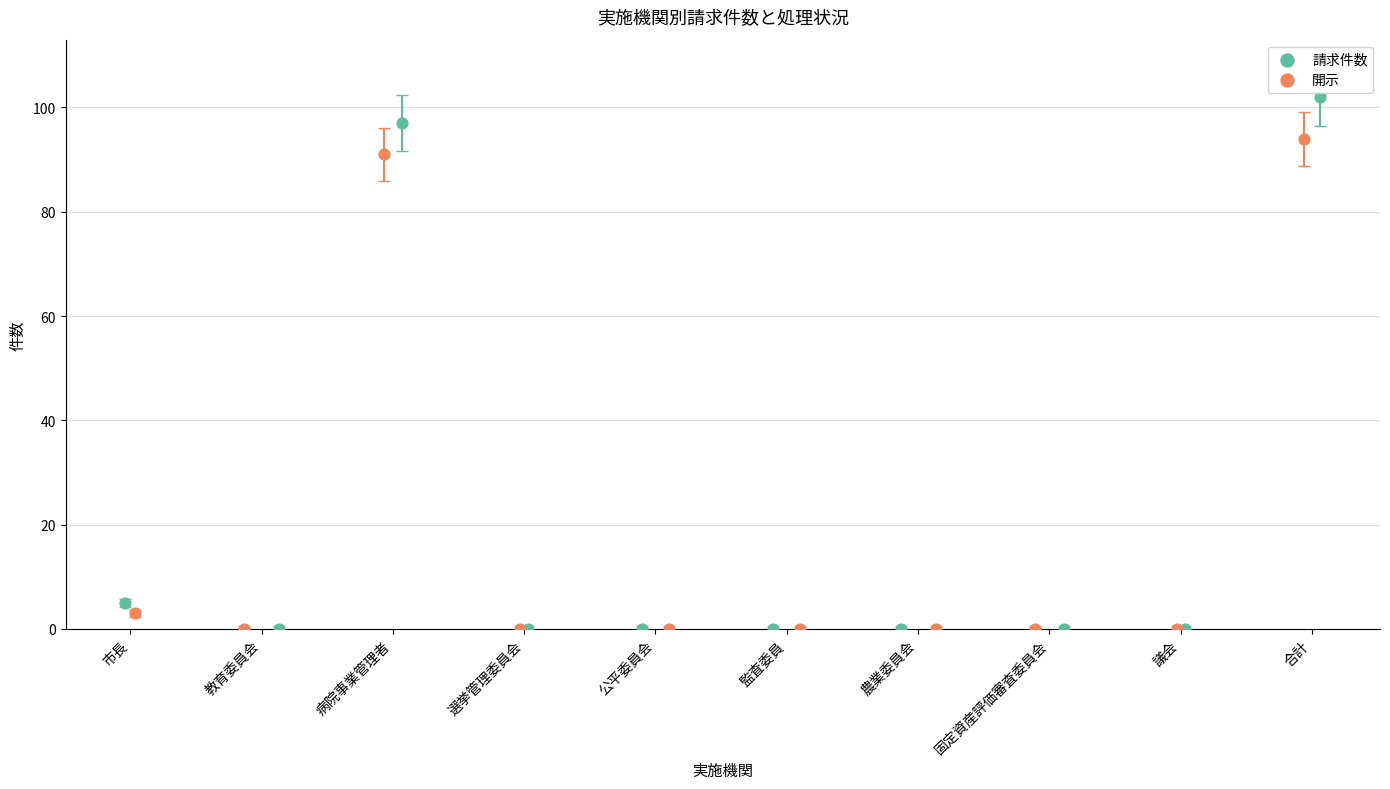

Which series has the largest Y range (max minus min)?

請求件数